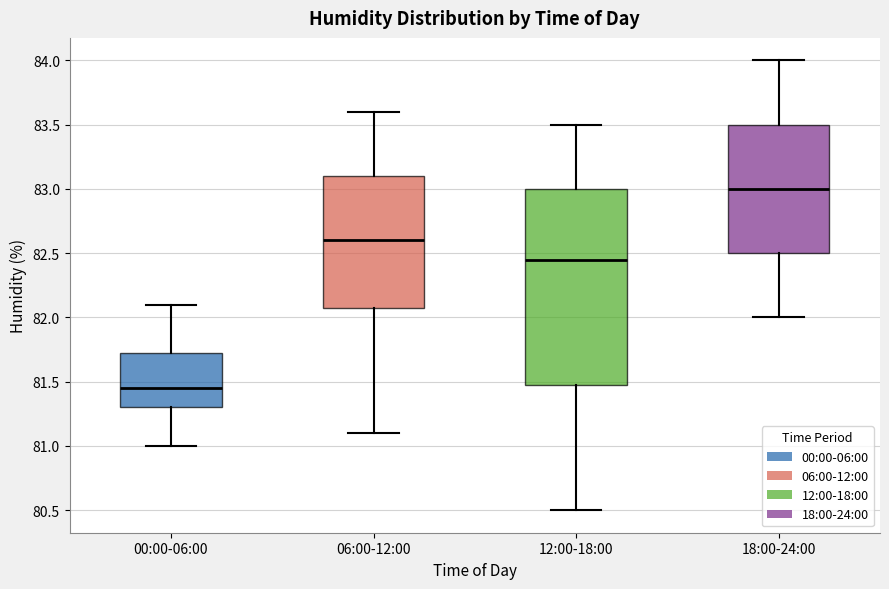

Where is the lower edge of the box for 06:00-12:00 on the y-axis? The values are not printed on the chart, so give them approximately, as read against the axis.

82.10